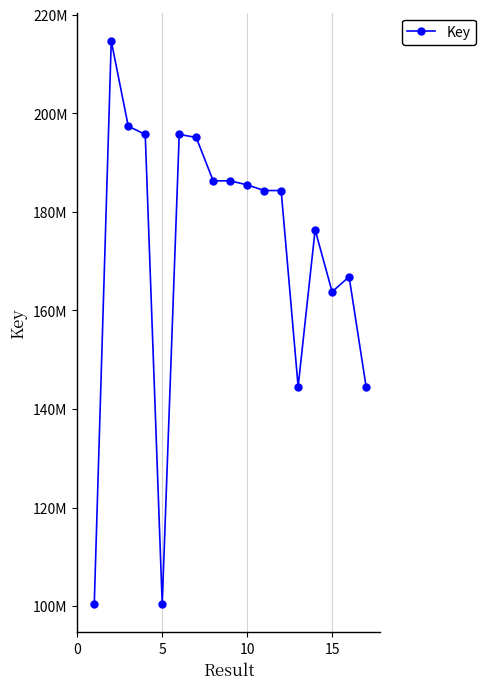

Is this an area chart (filled region under the line)?

No